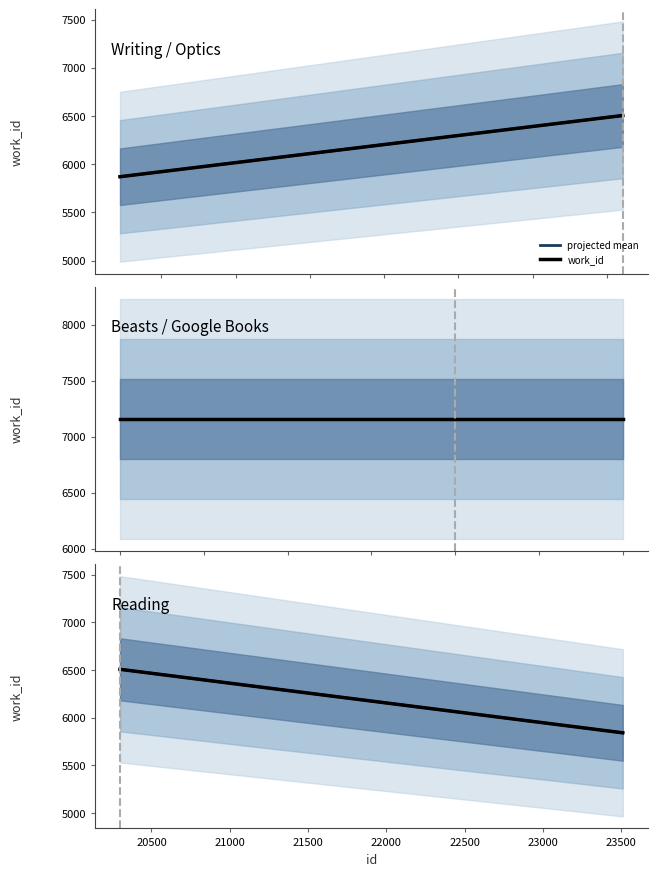

What is the minimum value for projected mean?

5841